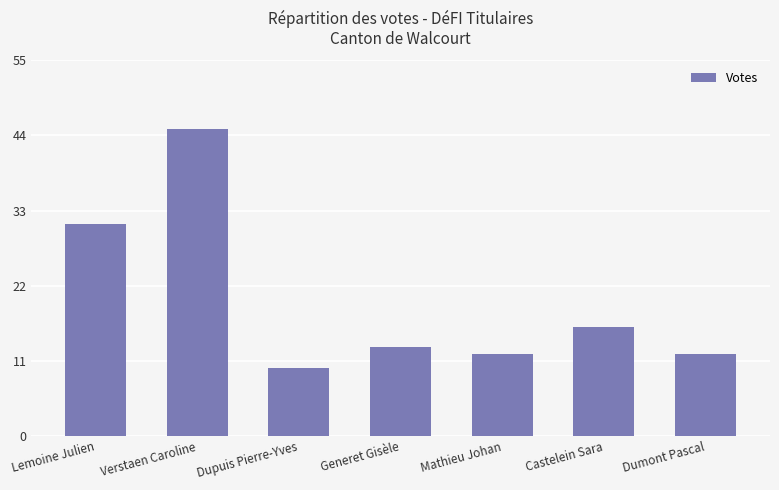

What is the ratio of the value at Verstaen Caroline to the value at Dupuis Pierre-Yves?

4.5